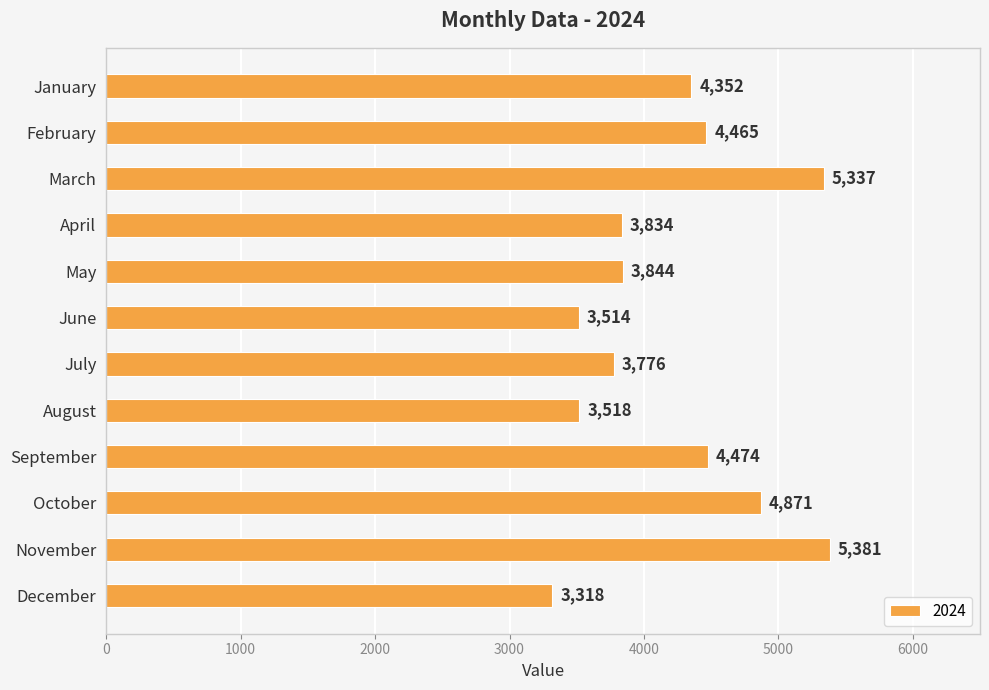

What is the minimum value shown in the chart?

3318